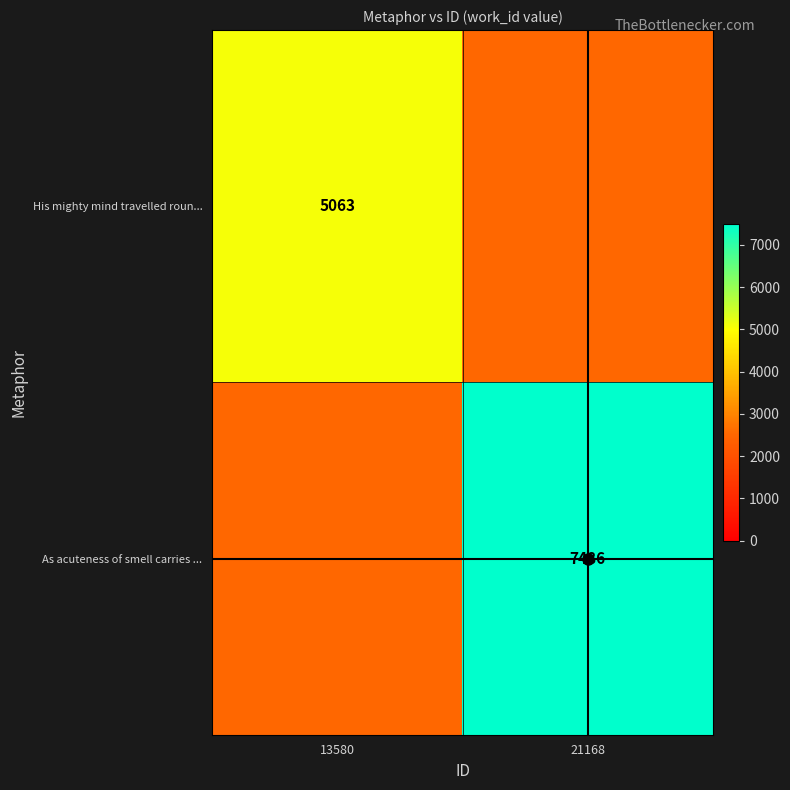

The value of As acuteness of smell carries ... at 21168 is 7486.0. True or false?

True